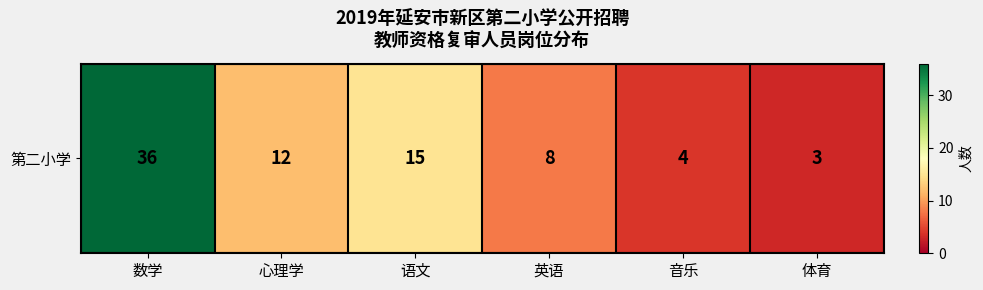

What is the difference between the maximum and minimum values?

33